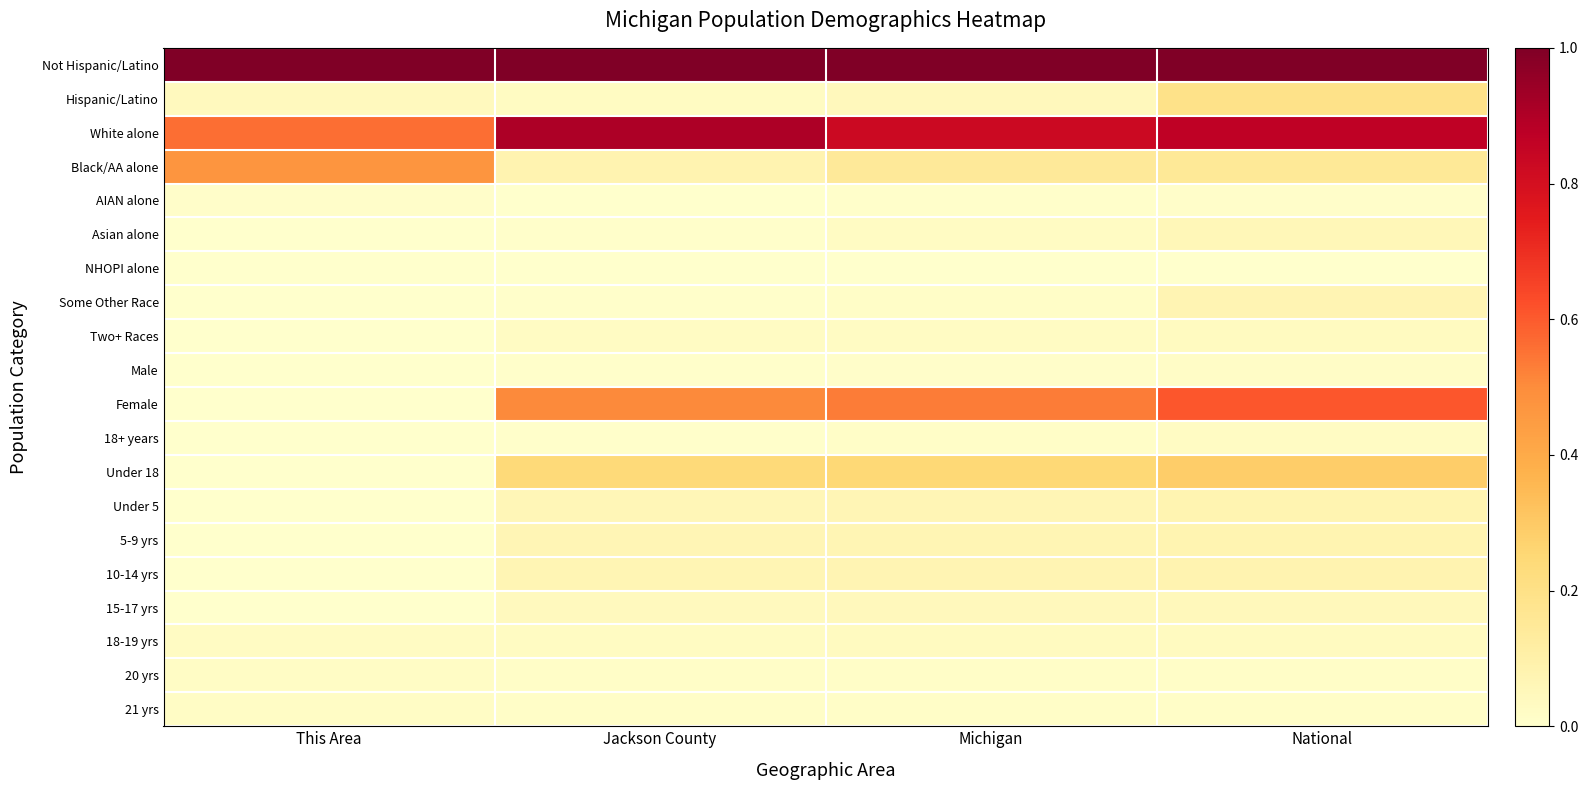

What is the spread (max minus min) of values at Michigan?

1.0